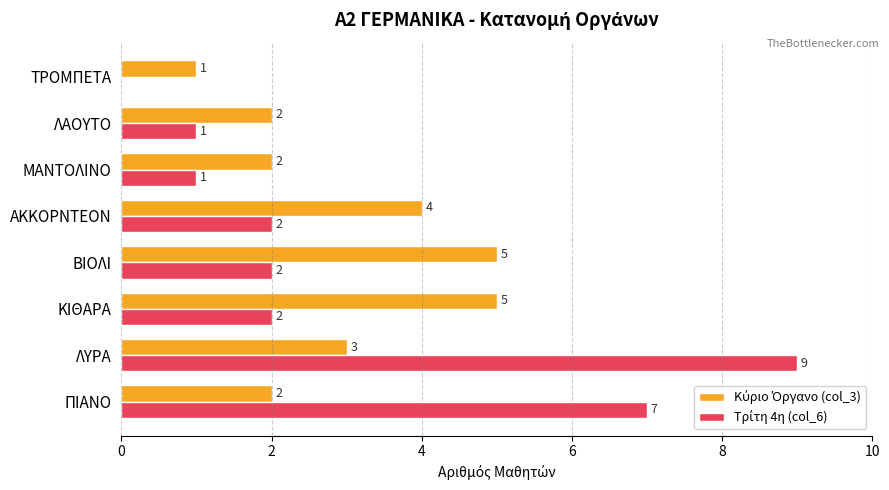

What is the greatest value displayed?

9